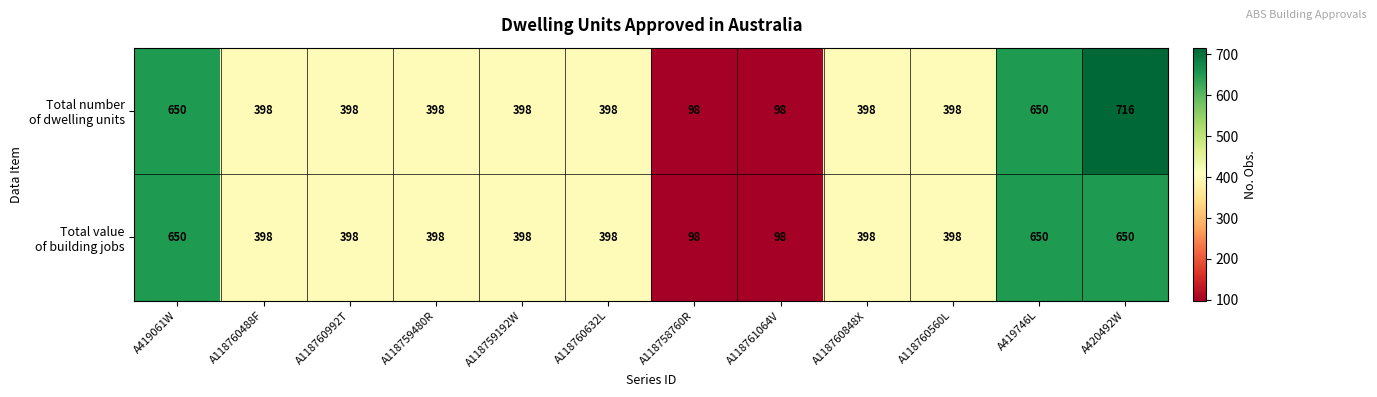

How many categories are shown in the chart?

12